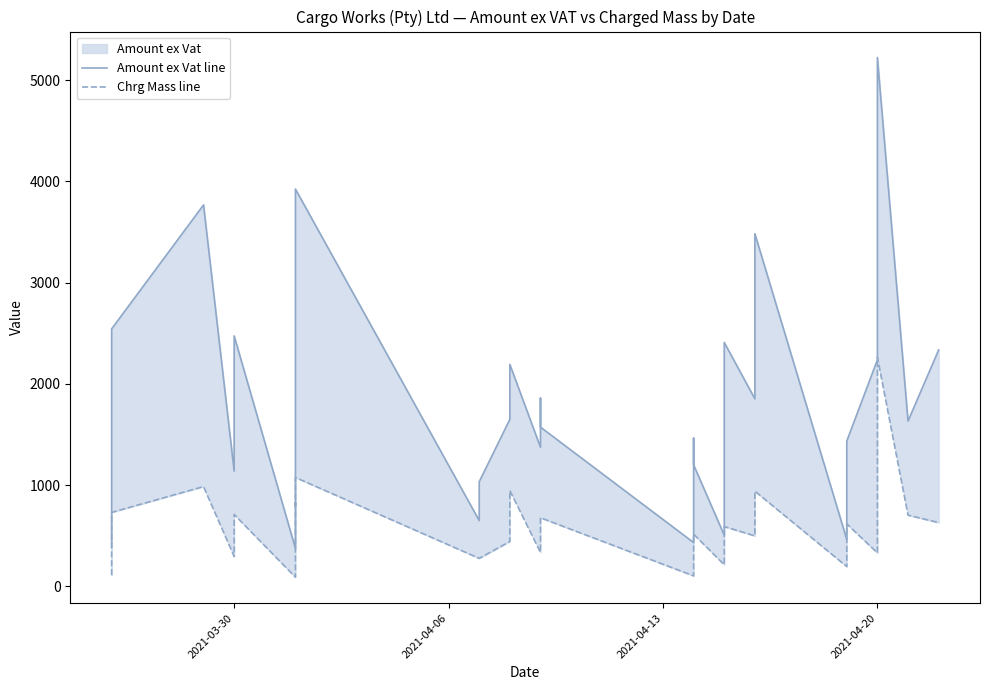

What is the minimum value shown in the chart?

90.0